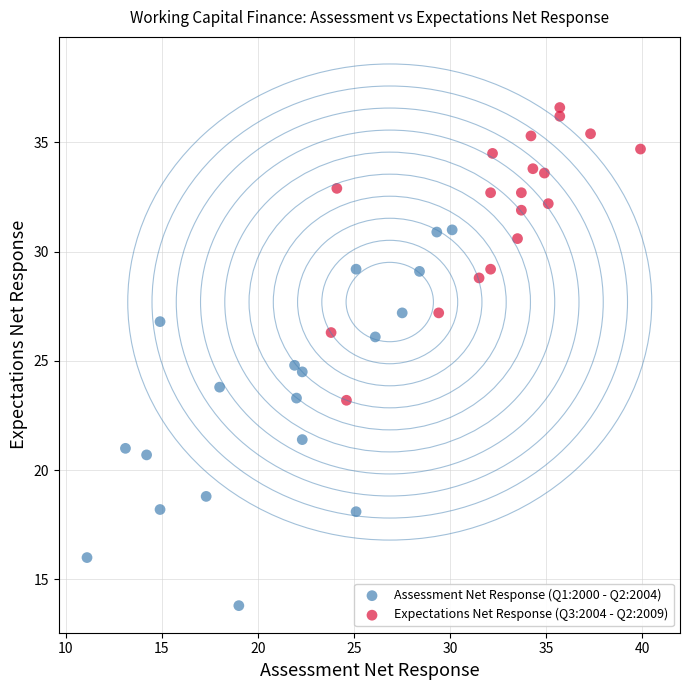

Which series contains the lowest Y value?

Assessment Net Response (Q1:2000 - Q2:2004)